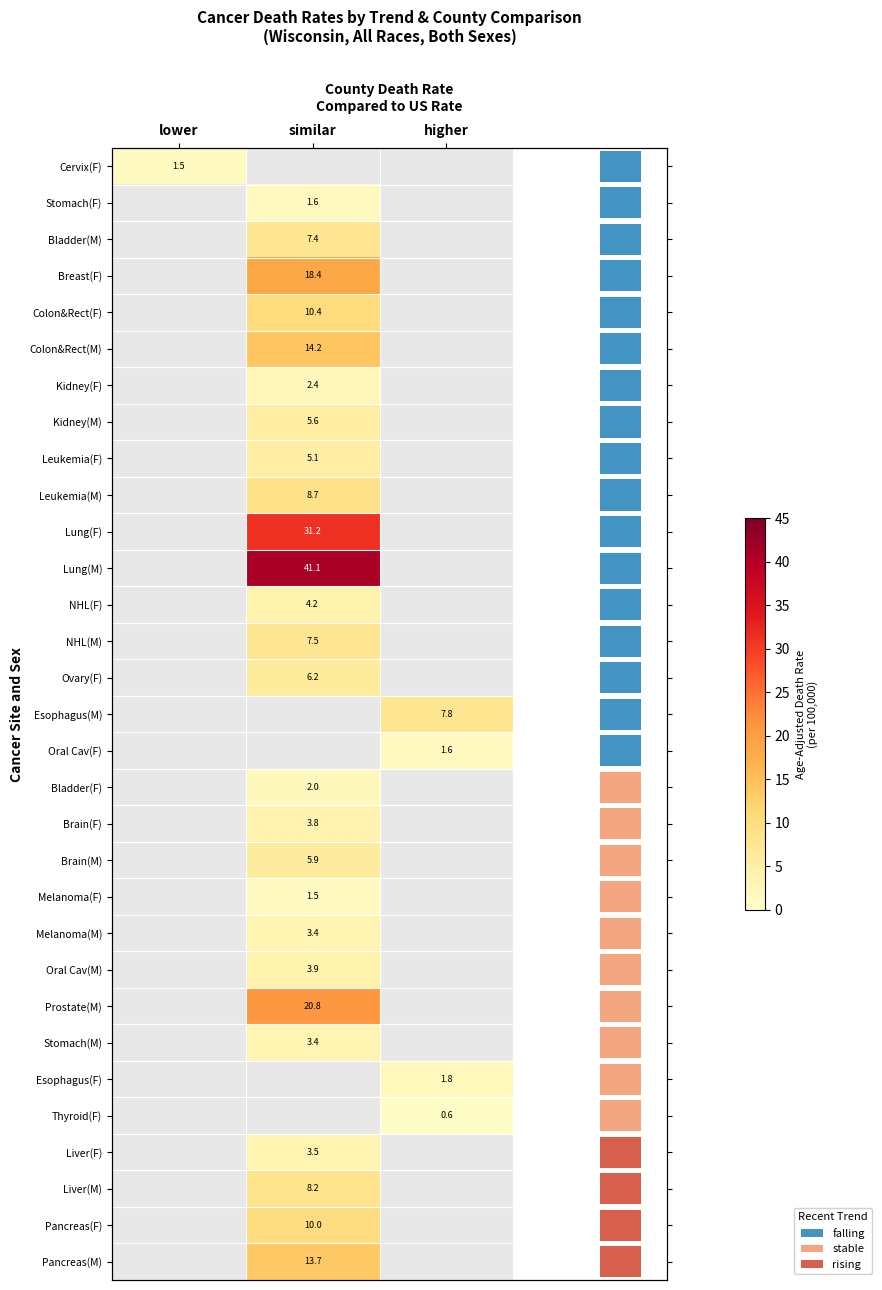

Is the value of Prostate(M) at lower greater than the value of Colon&Rect(F) at lower?

No